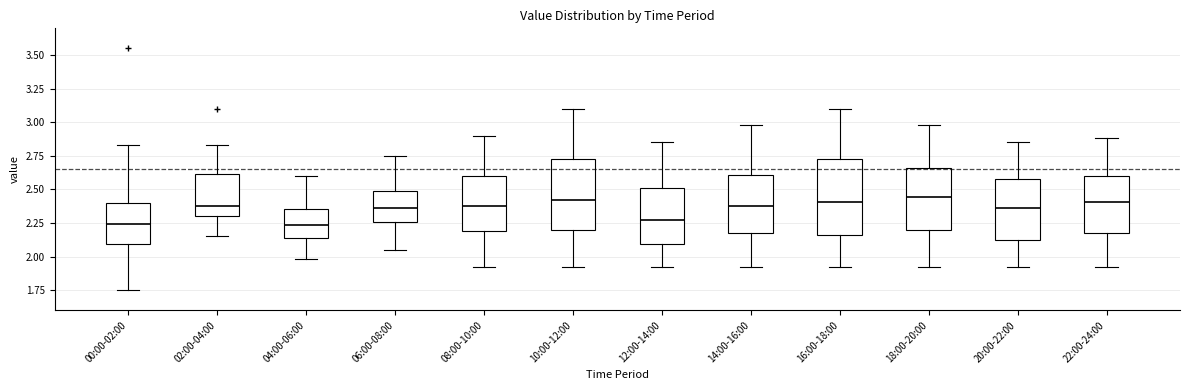

Reading left to right, read every box against the y-axis: the position of its median line, the range the box covers, and the ends of its whiskers. The values are not printed on the chart, so give them approximately, as read against the axis.

00:00-02:00: median 2.25, box 2.10 to 2.40, whiskers 1.75 to 2.85
02:00-04:00: median 2.40, box 2.30 to 2.60, whiskers 2.15 to 2.85
04:00-06:00: median 2.25, box 2.15 to 2.35, whiskers 2.00 to 2.60
06:00-08:00: median 2.35, box 2.25 to 2.50, whiskers 2.05 to 2.75
08:00-10:00: median 2.40, box 2.20 to 2.60, whiskers 1.90 to 2.90
10:00-12:00: median 2.45, box 2.20 to 2.75, whiskers 1.90 to 3.10
12:00-14:00: median 2.30, box 2.10 to 2.50, whiskers 1.90 to 2.85
14:00-16:00: median 2.40, box 2.15 to 2.60, whiskers 1.90 to 3.00
16:00-18:00: median 2.40, box 2.15 to 2.75, whiskers 1.90 to 3.10
18:00-20:00: median 2.45, box 2.20 to 2.65, whiskers 1.90 to 3.00
20:00-22:00: median 2.35, box 2.10 to 2.60, whiskers 1.90 to 2.85
22:00-24:00: median 2.40, box 2.15 to 2.60, whiskers 1.90 to 2.90